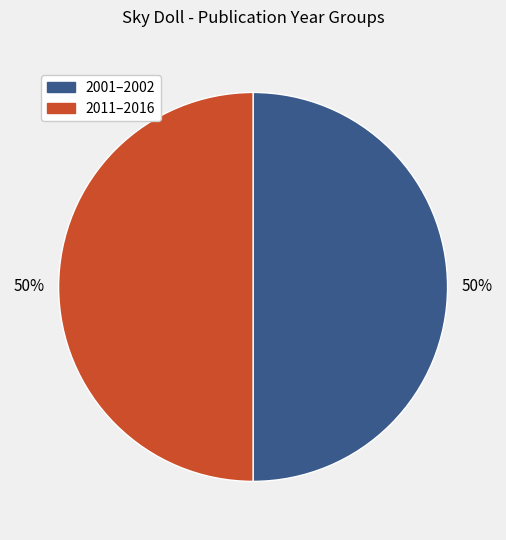

How many slices are in this pie chart?

2